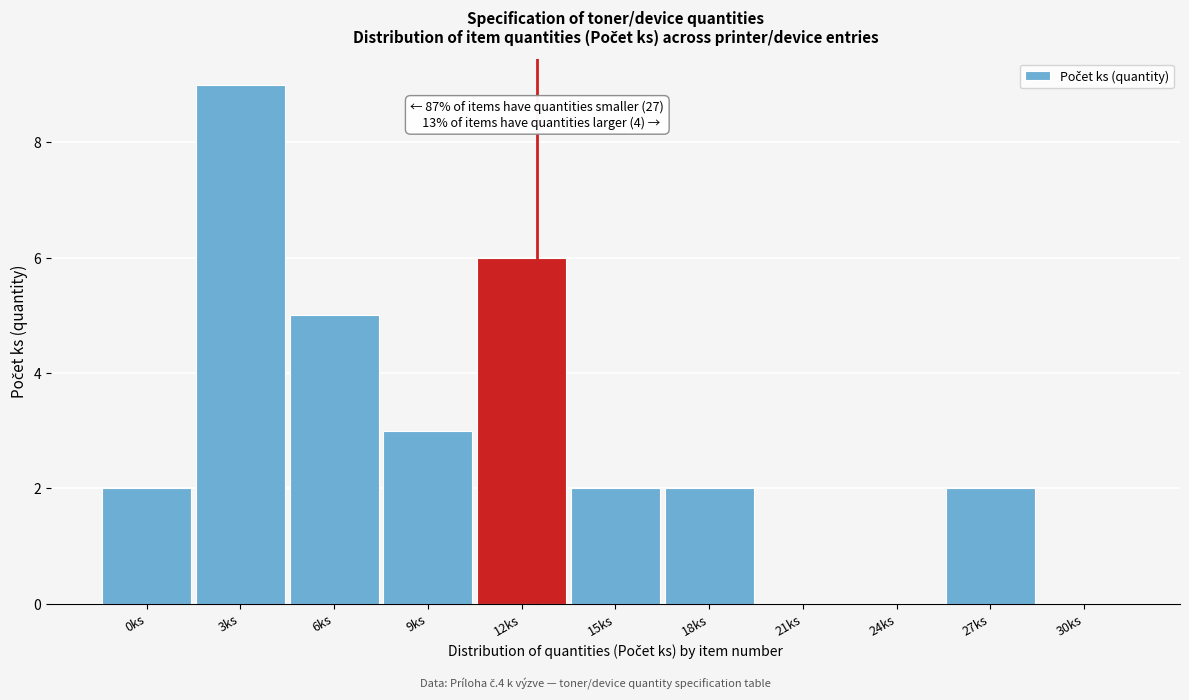

Reading left to right, transcribe all the data shown in this chart.

0ks=2	3ks=9	6ks=5	9ks=3	12ks=6	15ks=2	18ks=2	21ks=0	24ks=0	27ks=2	30ks=0